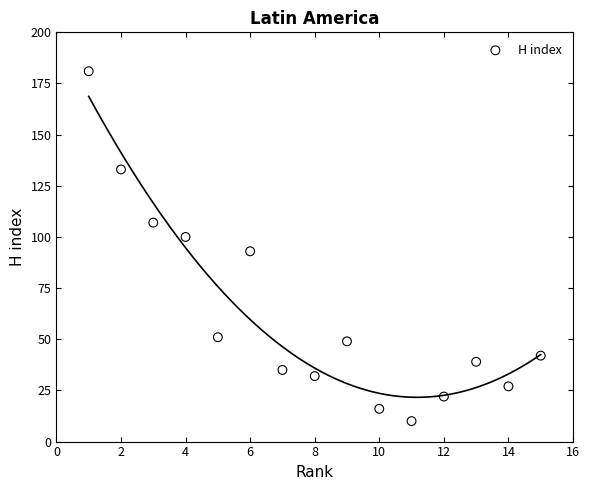

What is the range of X values (max minus min)?

14